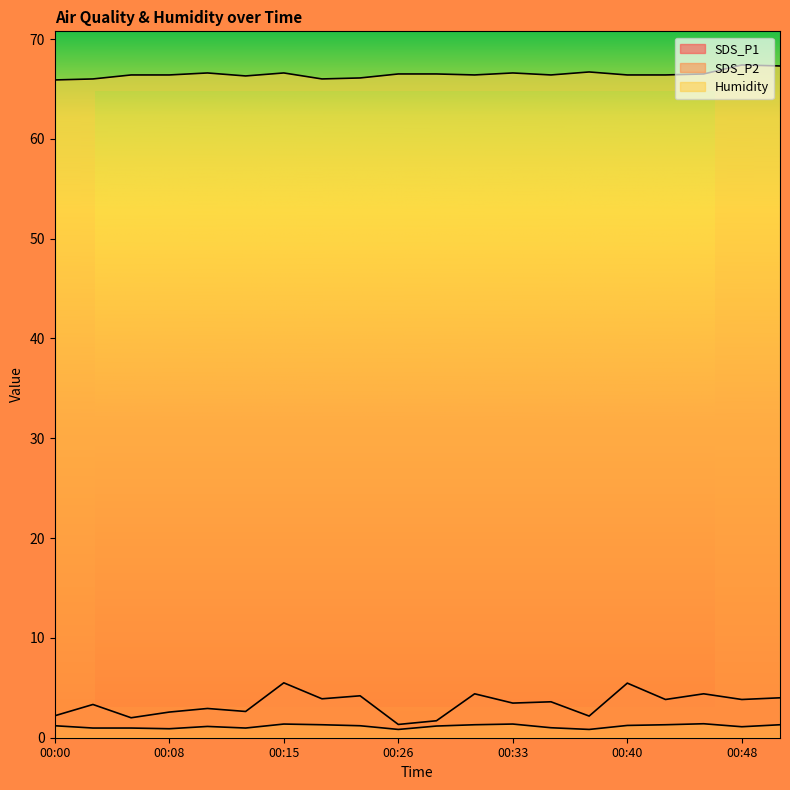

Where does the SDS_P2 series first go above 1?

00:00